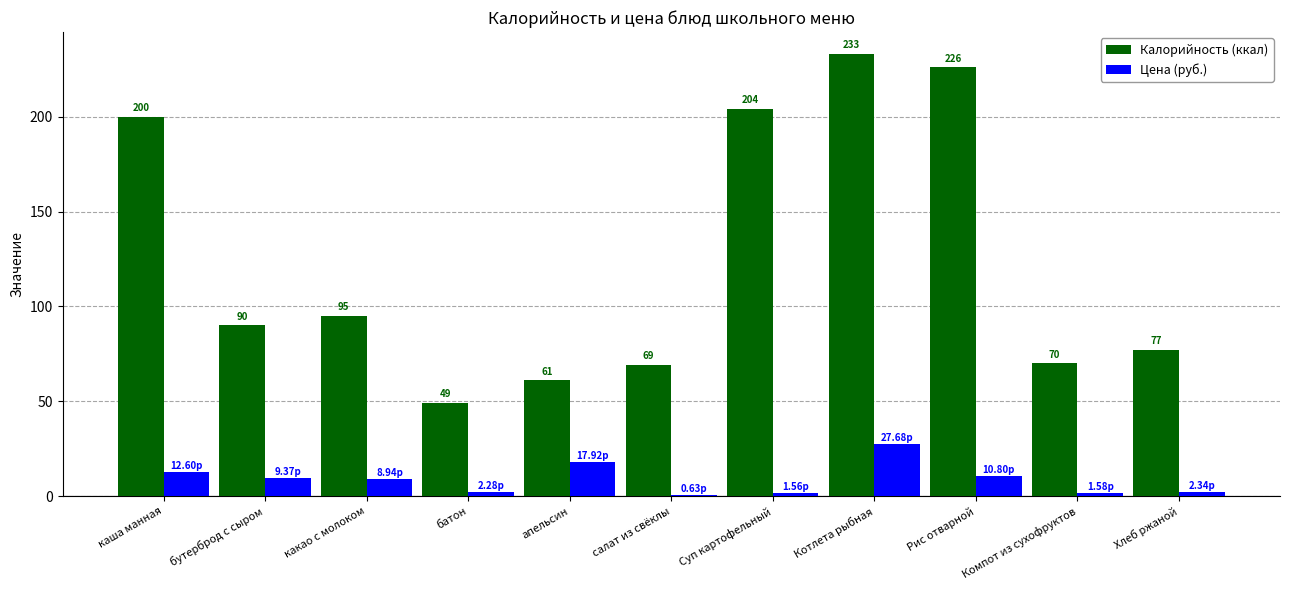

What is the sum of the Калорийность (ккал) values at батон and бутерброд с сыром?

139.0